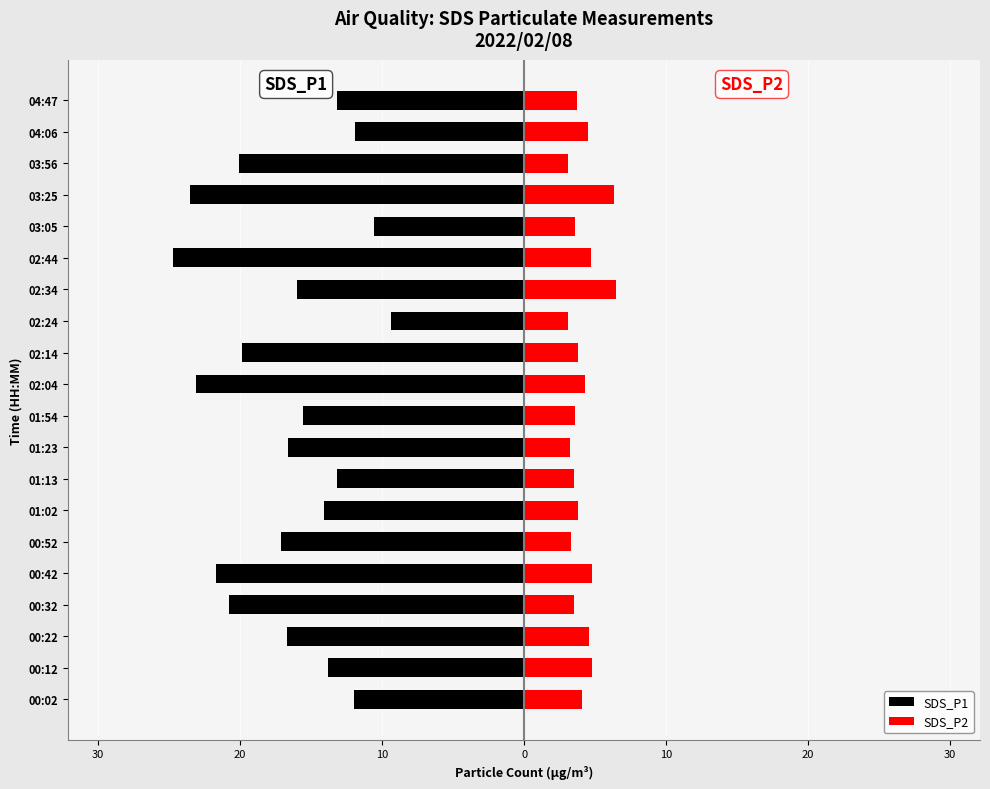

Reading left to right, what are all the values shown in this chart?

SDS_P1: -12.0	-13.8	-16.7	-20.8	-21.7	-17.1	-14.1	-13.2	-16.6	-15.6	-23.1	-19.9	-9.4	-16.0	-24.7	-10.6	-23.5	-20.1	-11.9	-13.2
SDS_P2: 4.1	4.8	4.6	3.5	4.8	3.3	3.8	3.5	3.2	3.6	4.3	3.8	3.1	6.5	4.7	3.6	6.3	3.1	4.5	3.7